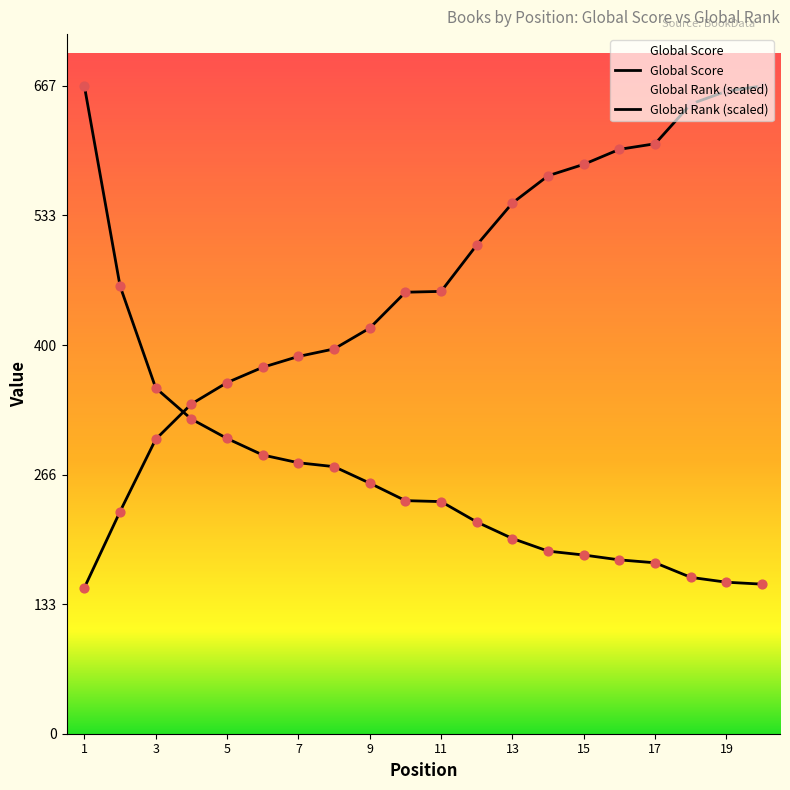

At how many categories does at least one series exceed 192?

20